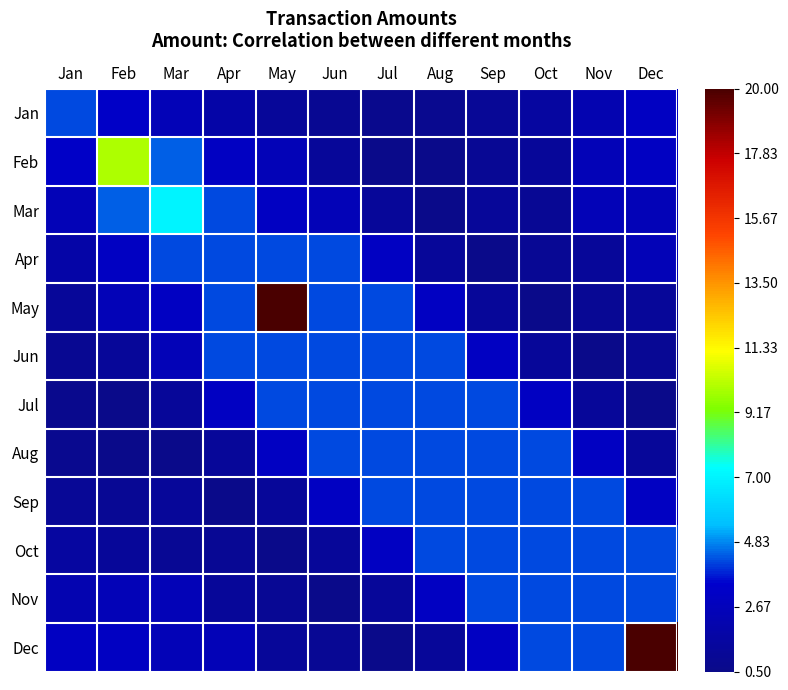

Between Jul and Dec, which series saw the biggest shift?

Dec